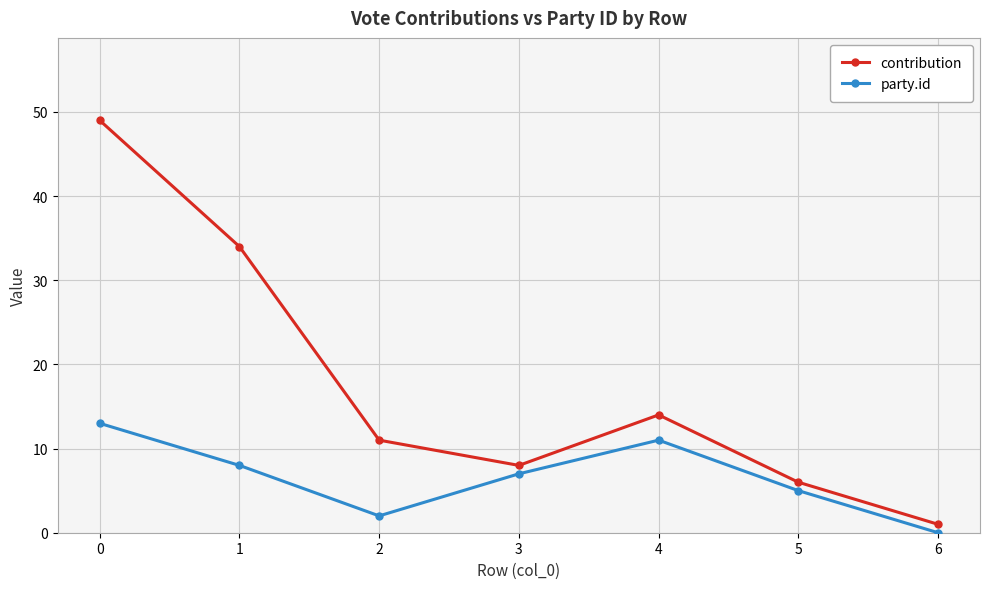

List the labels in order of party.id value, largest first.

0, 4, 1, 3, 5, 2, 6